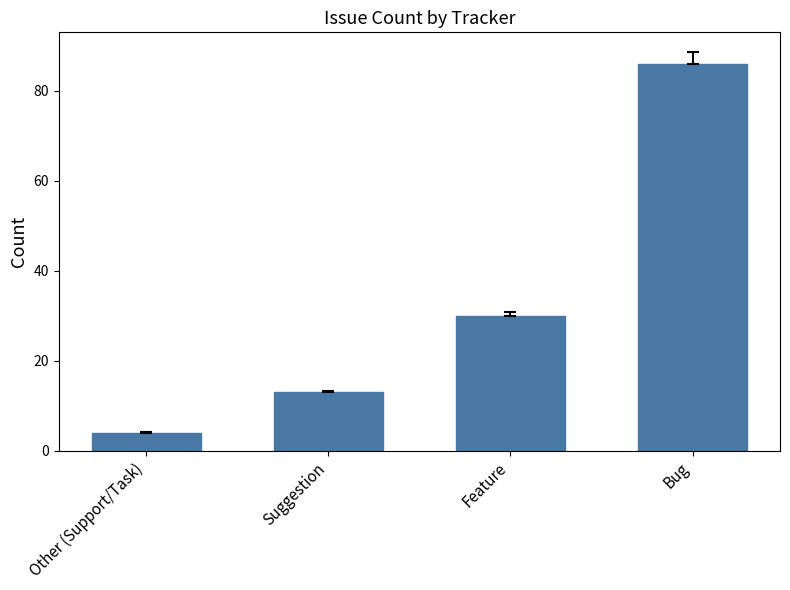

How many distinct data groups are displayed?

1